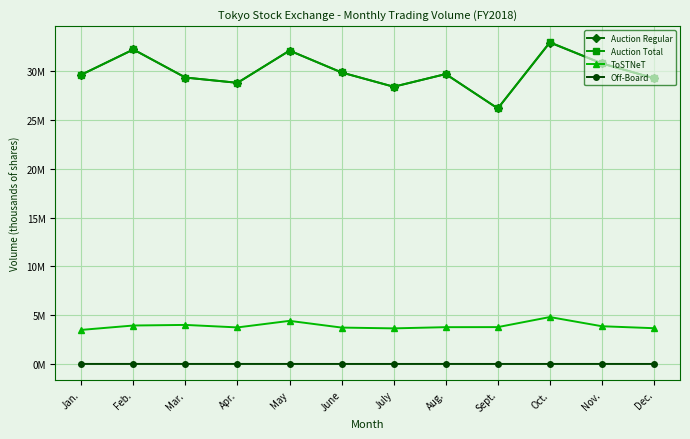

How many interior local valleys does the Off-Board series have?

3